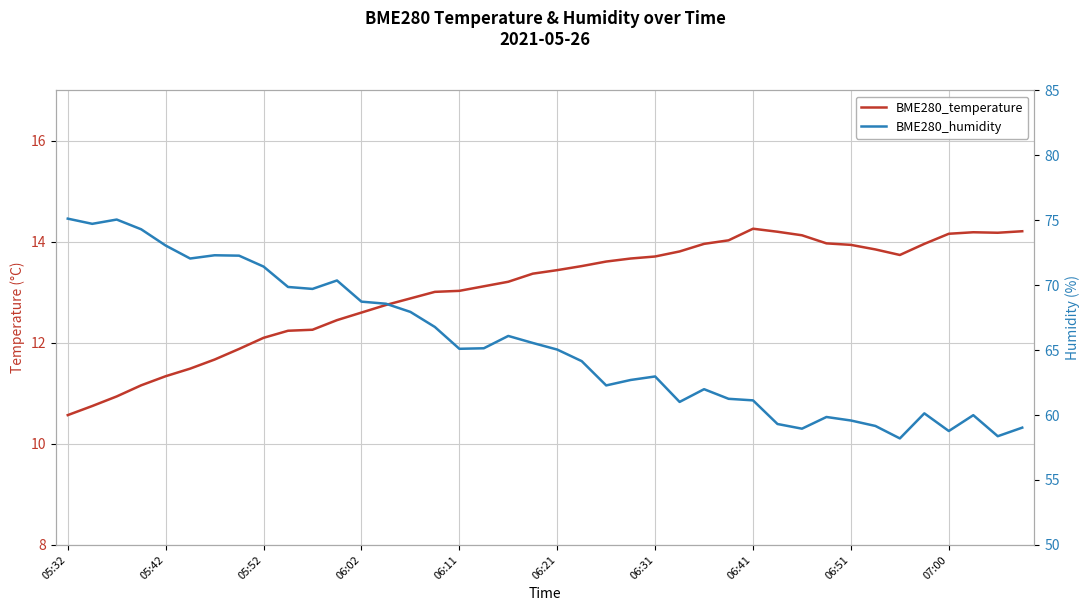

Reading right to left, list all the values displayed in this chart.

BME280_temperature: 14.2	14.2	14.2	14.2	14.0	13.7	13.8	13.9	14.0	14.1	14.2	14.3	14.0	14.0	13.8	13.7	13.7	13.6	13.5	13.4	13.4	13.2	13.1	13.0	13.0	12.9	12.8	12.6	12.4	12.3	12.2	12.1	11.9	11.7	11.5	11.3	11.2	10.9	10.8	10.6
BME280_humidity: 59.0	58.4	60.0	58.8	60.1	58.2	59.2	59.6	59.9	59.0	59.3	61.1	61.2	62.0	61.0	63.0	62.7	62.3	64.2	65.0	65.5	66.1	65.1	65.1	66.8	67.9	68.6	68.7	70.4	69.7	69.9	71.4	72.3	72.3	72.0	73.0	74.3	75.0	74.7	75.1